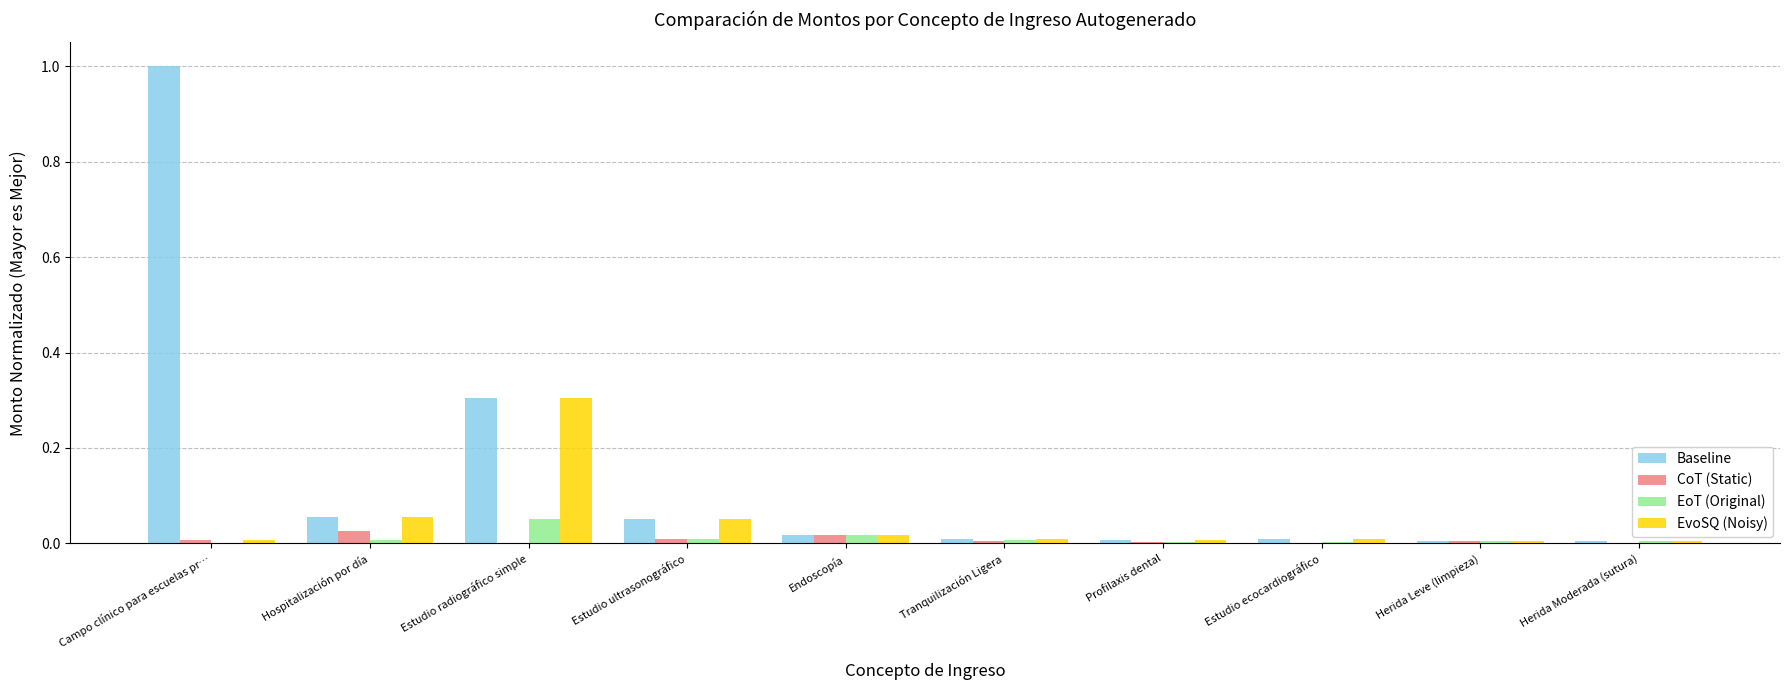

What is the sum of all EvoSQ (Noisy) values?

0.5